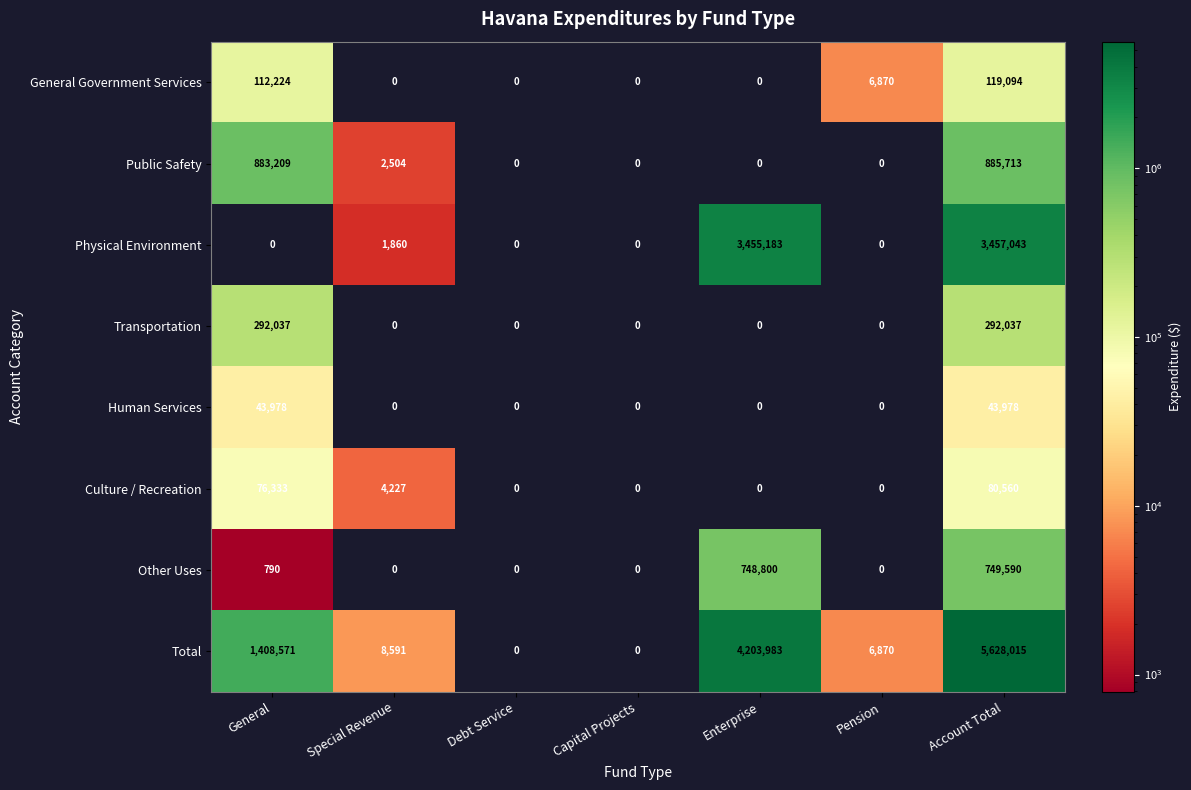

The value of Transportation at General is 292037. True or false?

True